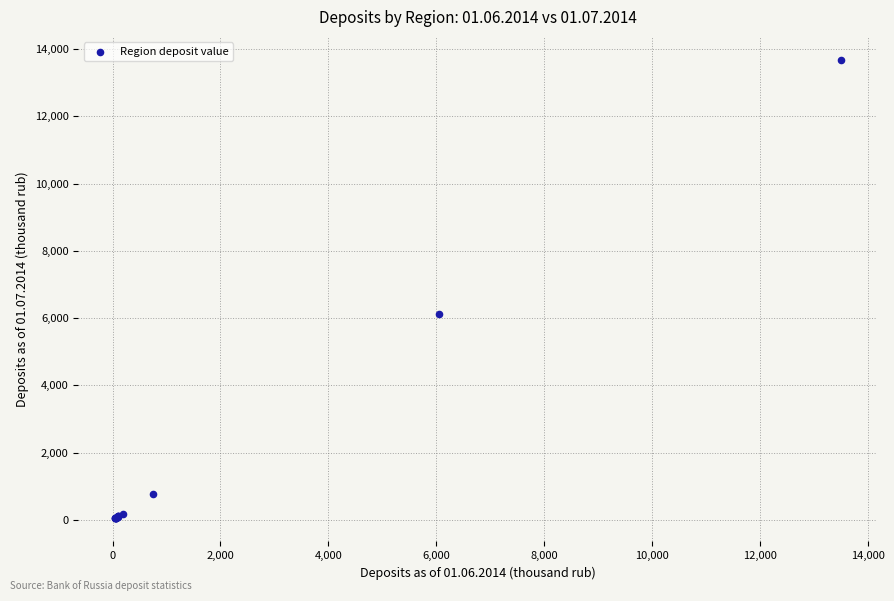

What Y value in the scatter plot is closest to 6860?

6108.7